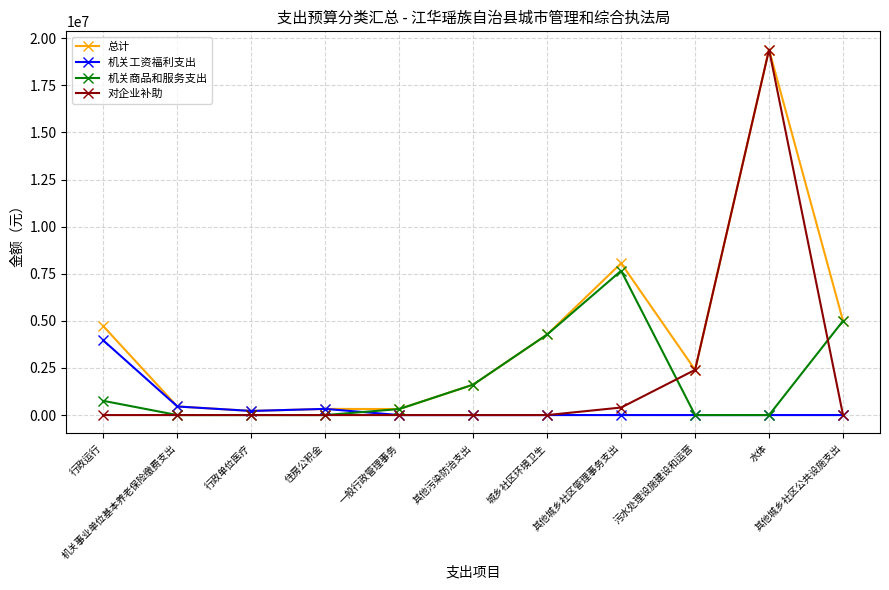

Which series has the largest range (max minus min)?

对企业补助